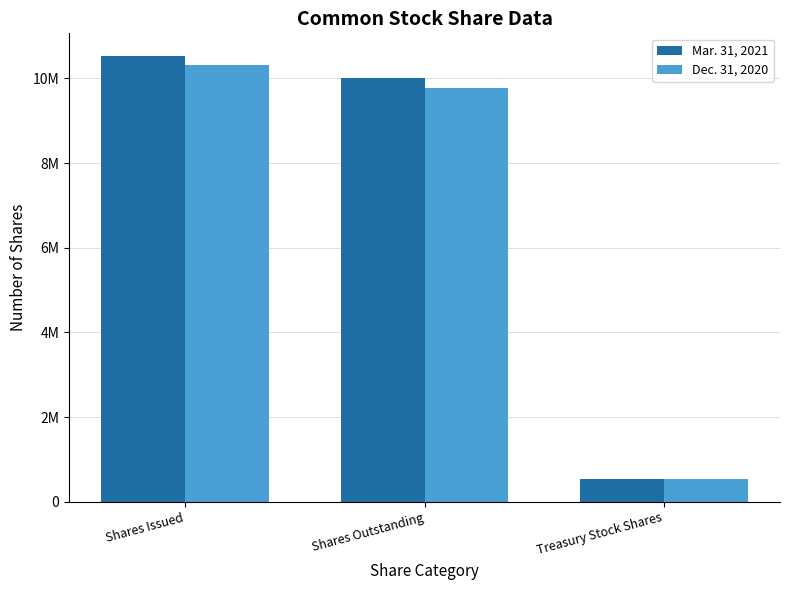

List the series in order of their peak value, lowest first.

Dec. 31, 2020, Mar. 31, 2021